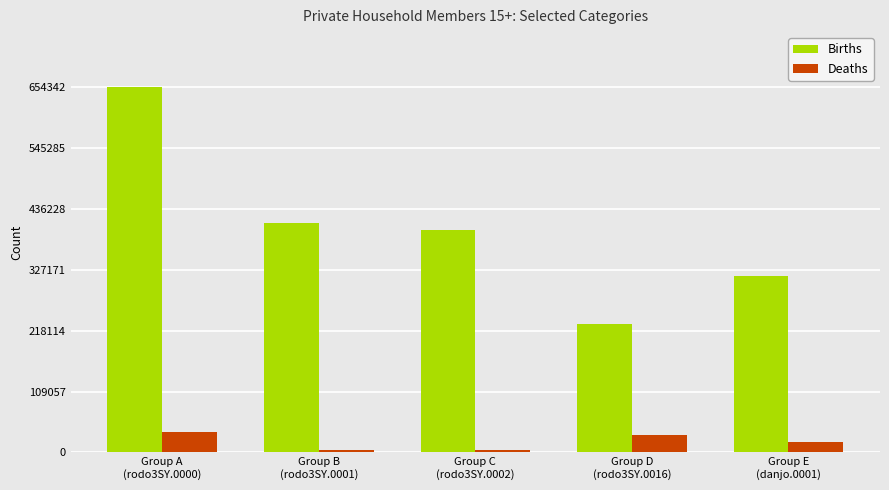

How many groups of bars are there?

5